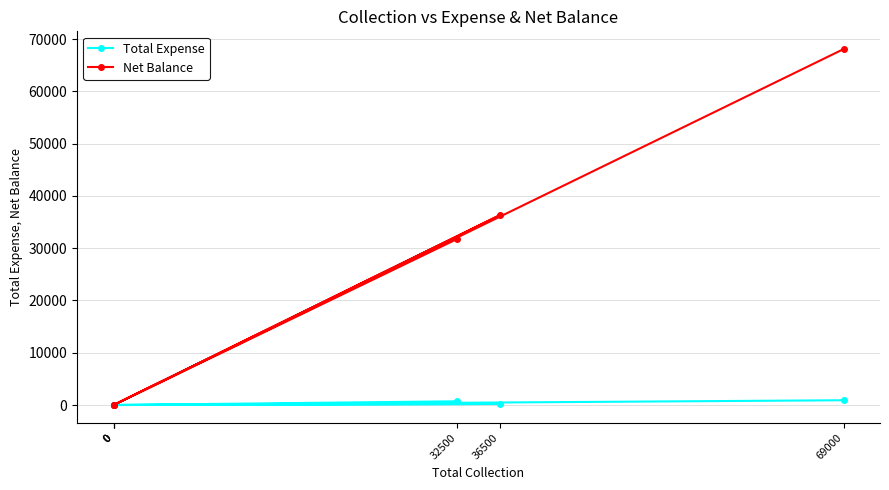

What is the difference between the Net Balance values at 36500 and 0?

36301